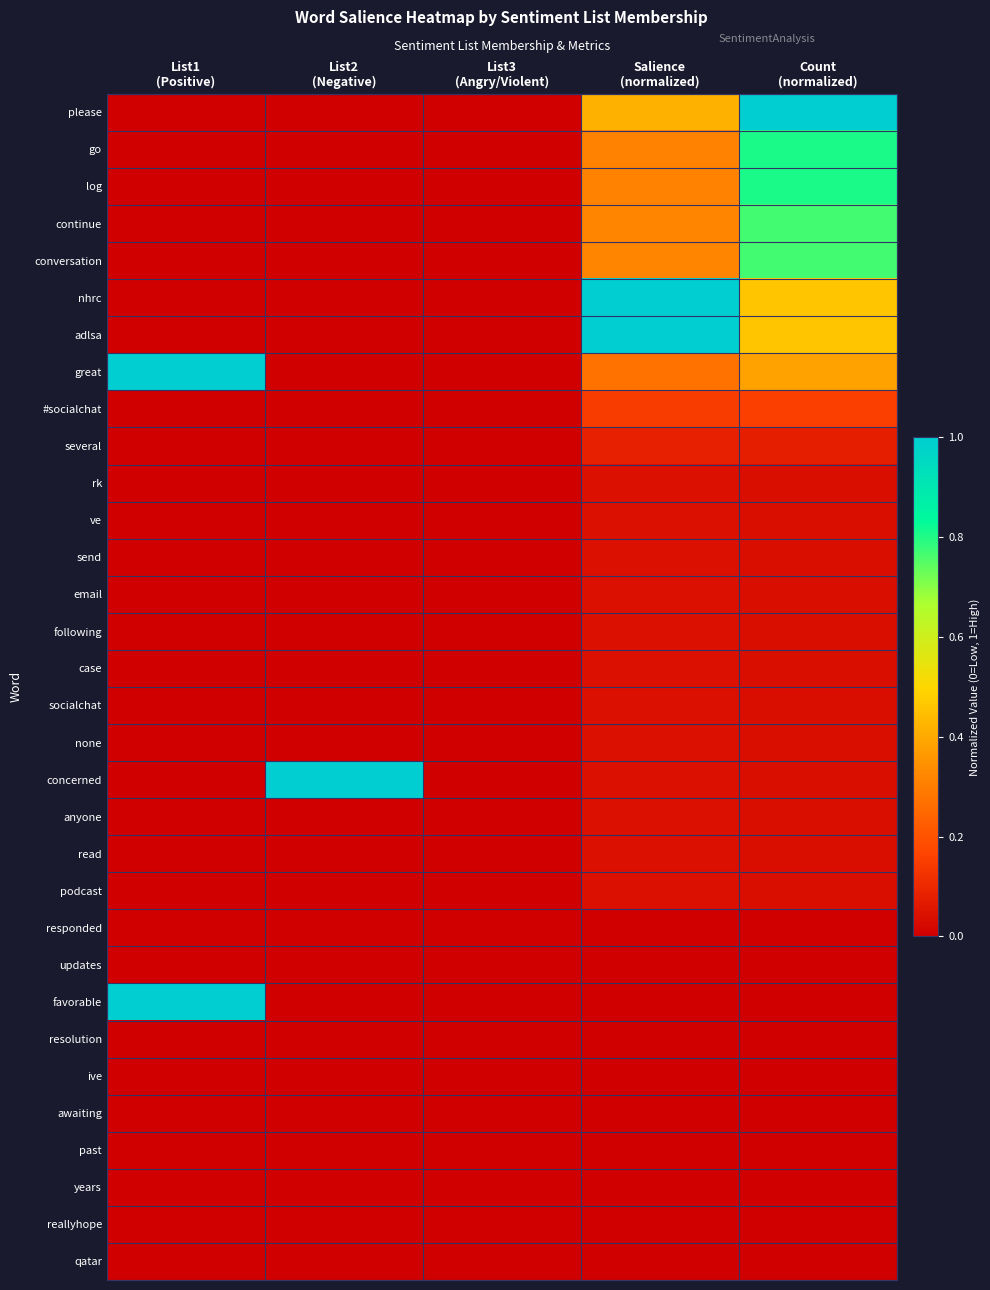

Rank the series by their maximum value, from lowest to highest.

responded, updates, resolution, ive, awaiting, past, years, reallyhope, qatar, rk, ve, send, email, following, case, socialchat, none, anyone, read, podcast, several, #socialchat, continue, conversation, go, log, nhrc, adlsa, please, great, concerned, favorable